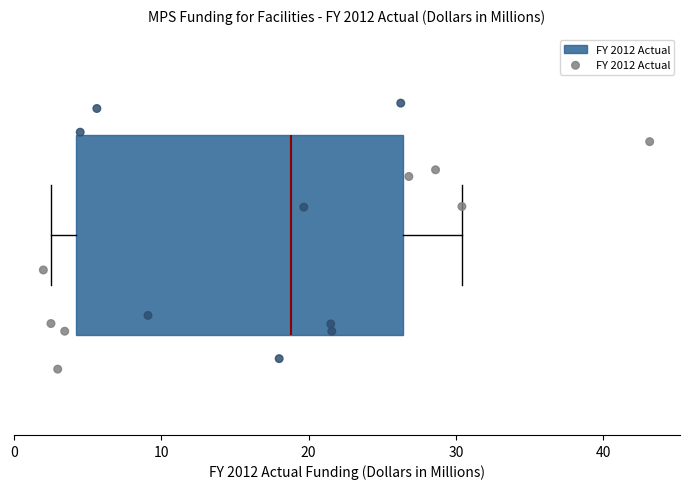

Read this box plot against the x-axis: the position of the median line, the range covered by the box, and the ends of both whiskers. The values are not printed on the chart, so give them approximately, as read against the axis.

median 19, box 4 to 26, whiskers 3 to 30